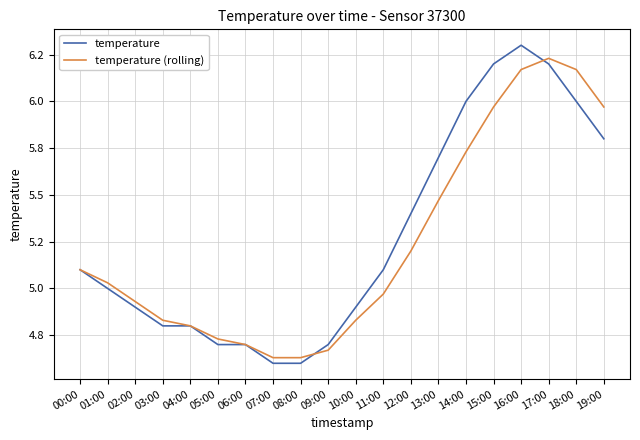

What is the value of the temperature (rolling) point at the 20th from the left?

6.0